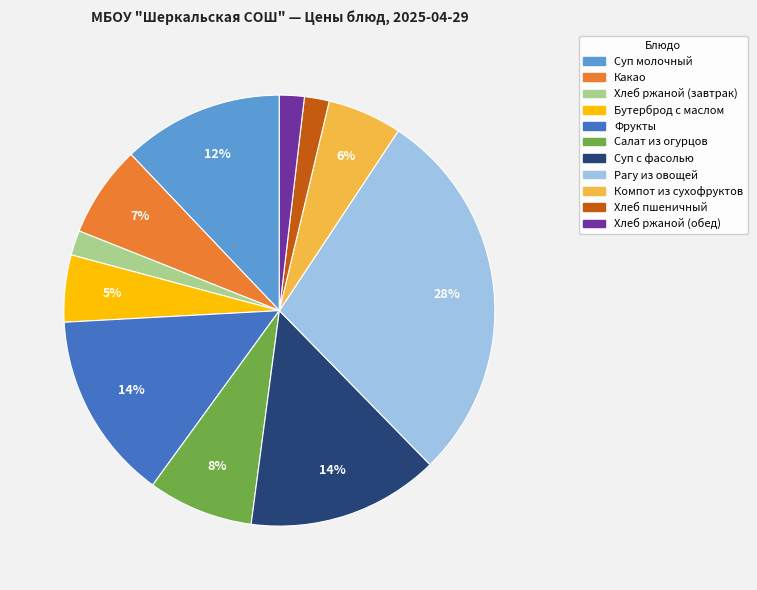

Which slice is the largest?

Рагу из овощей